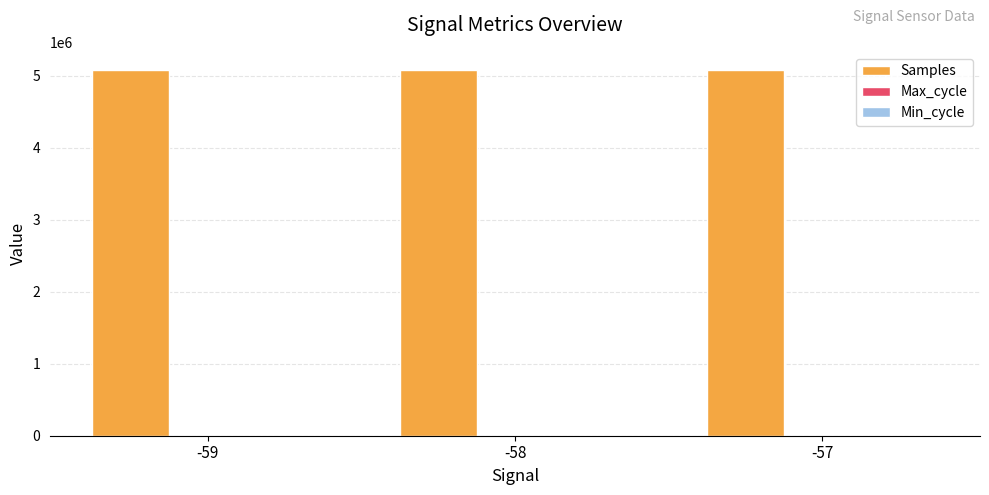

What is the maximum value for Samples?

5075602.8